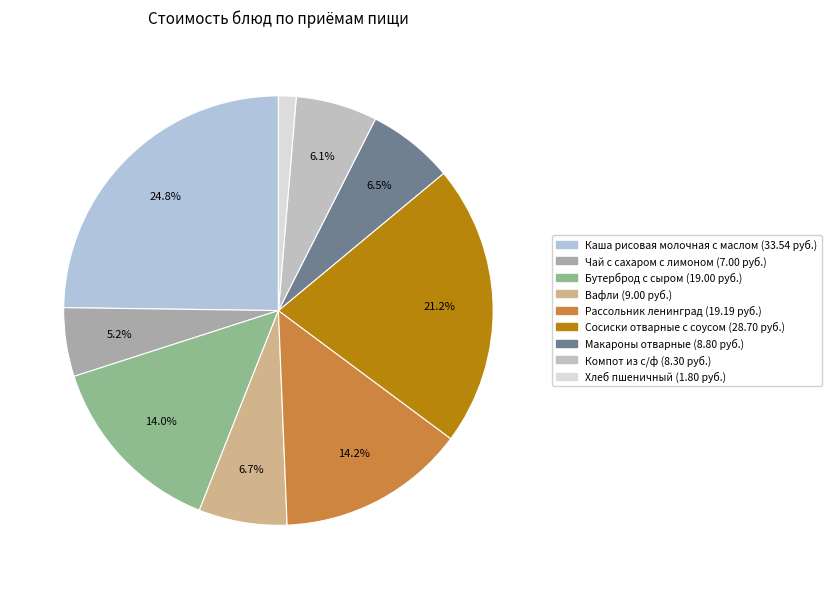

Is there any slice that represents more than half of the pie?

No